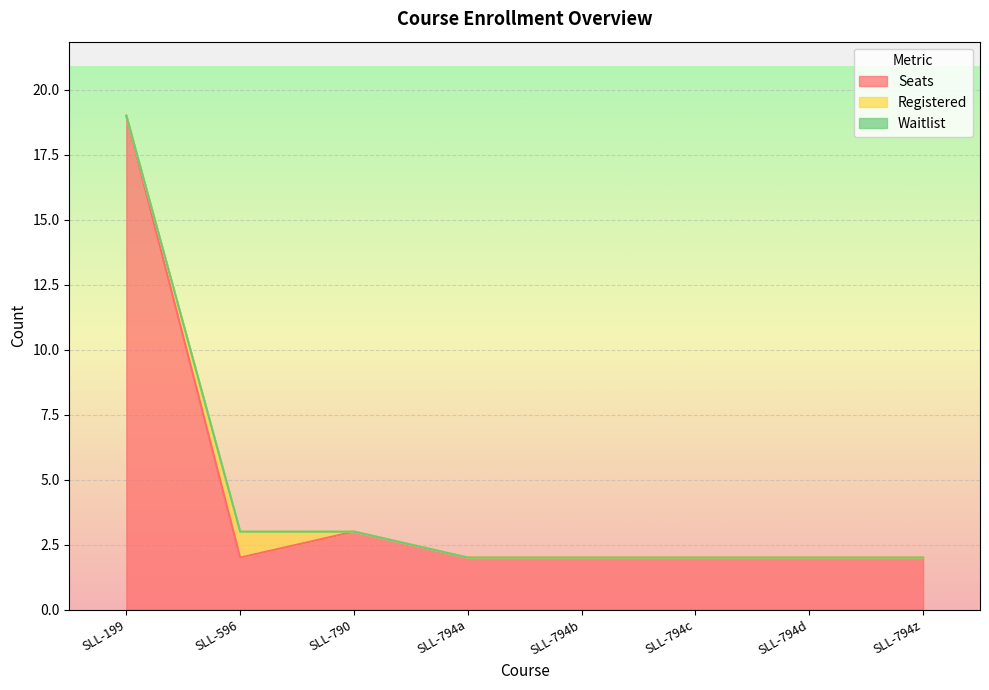

What is the difference between the second highest and second lowest values in the Seats series?

1